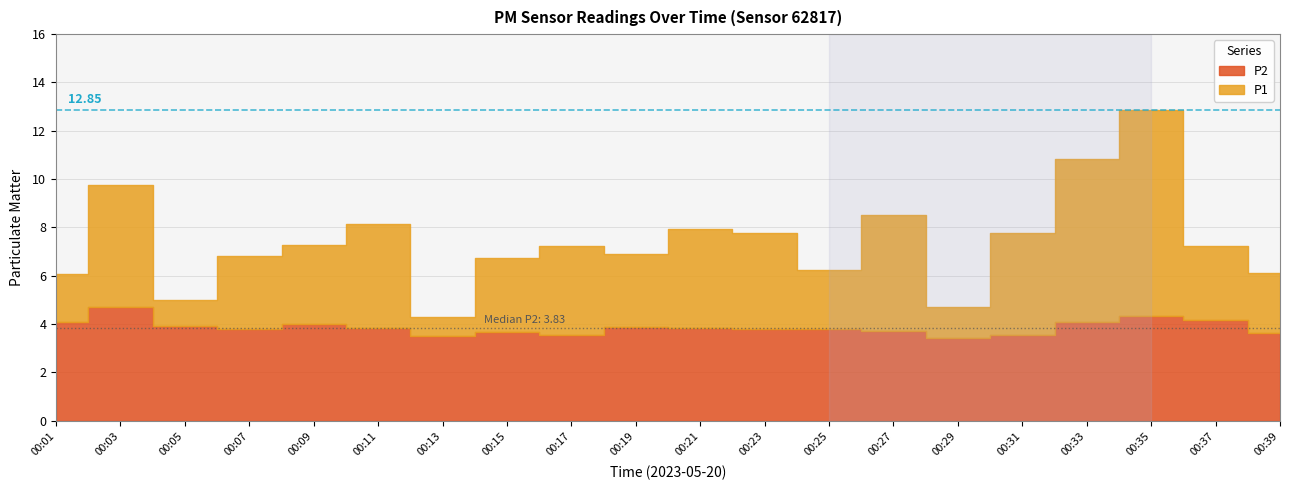

What is the difference between the P2 values at 00:39 and 00:19?

0.2